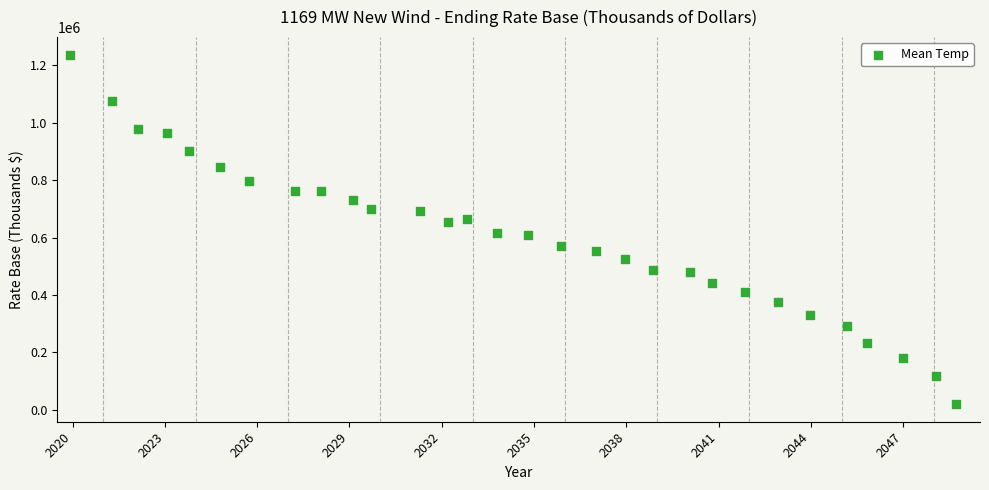

What is the range of X values (max minus min)?

28.8